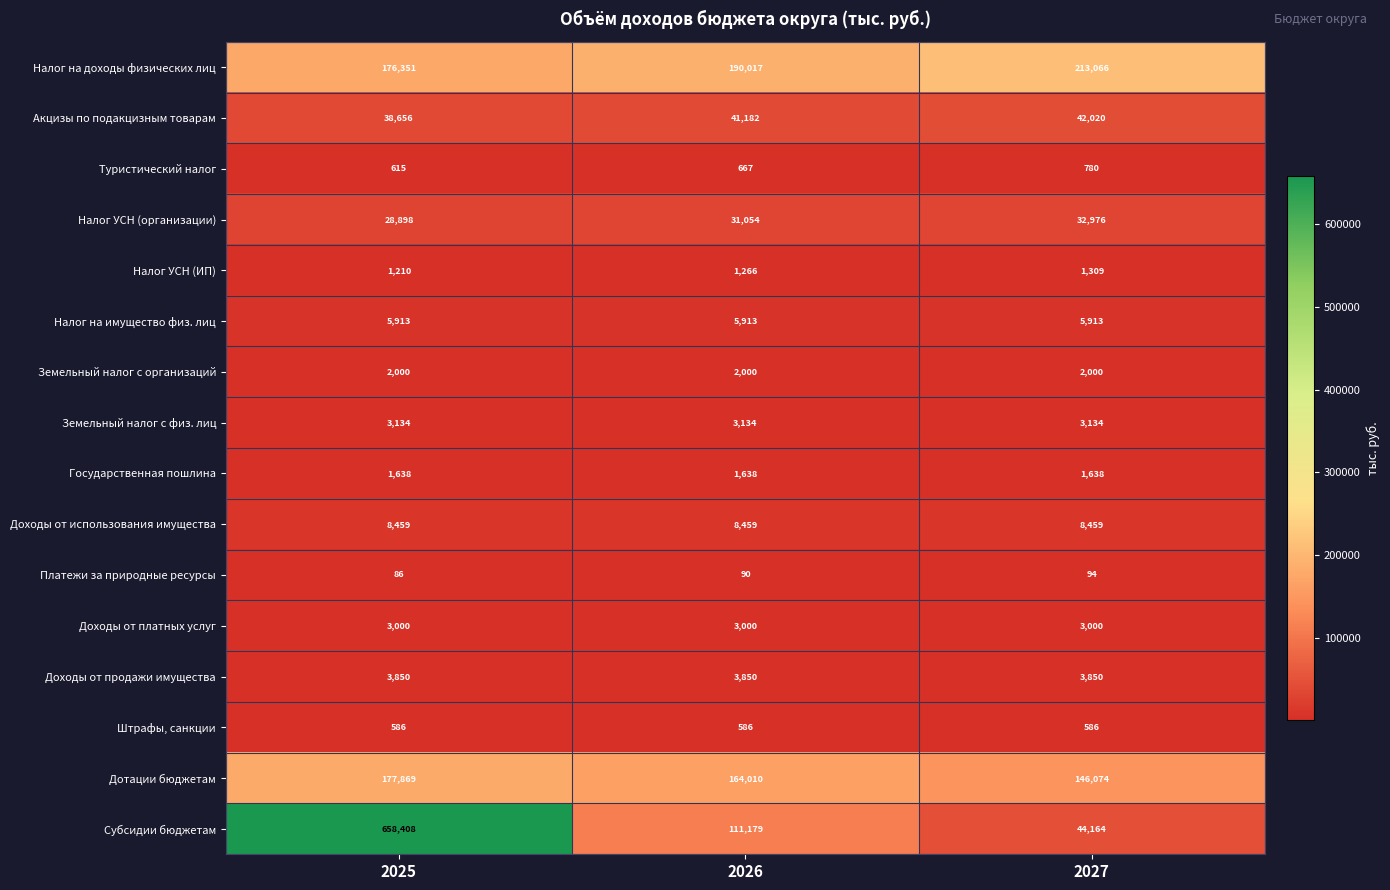

The value of Доходы от продажи имущества at 2025 is 3850. True or false?

True